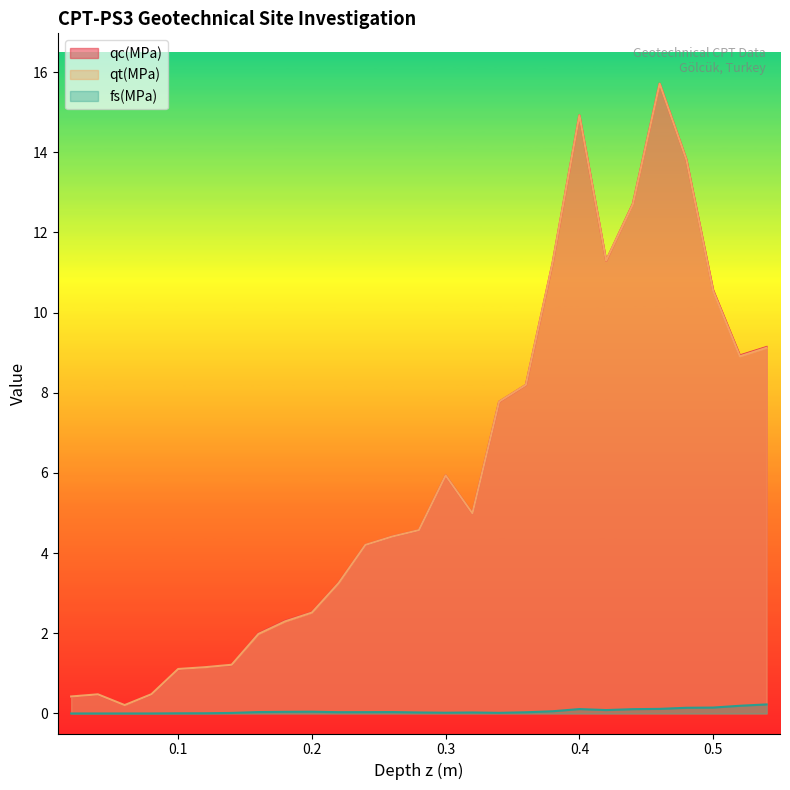

What position from the right is 0.26?

15